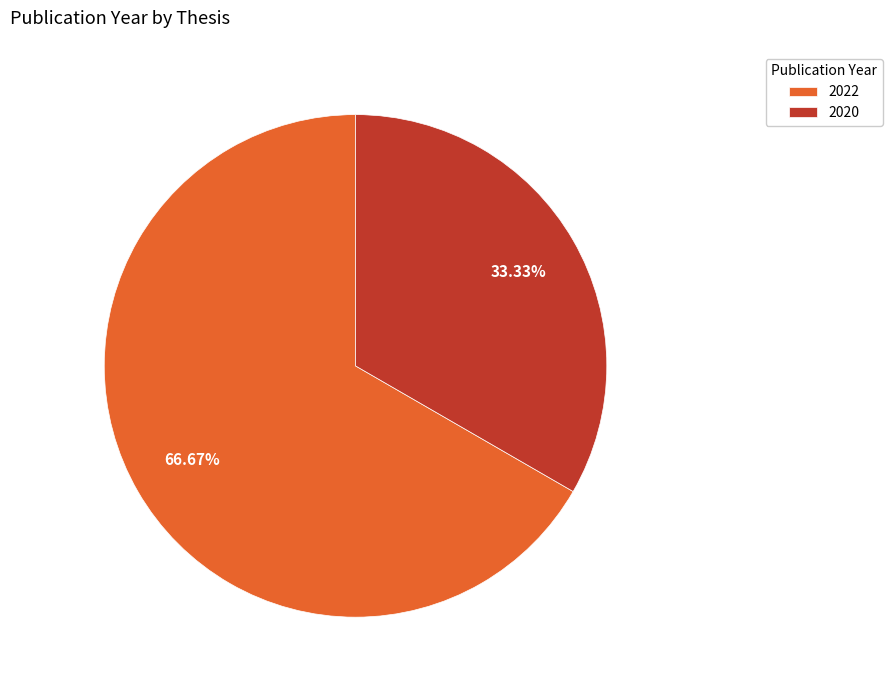

Which category has the biggest portion of the pie?

2022